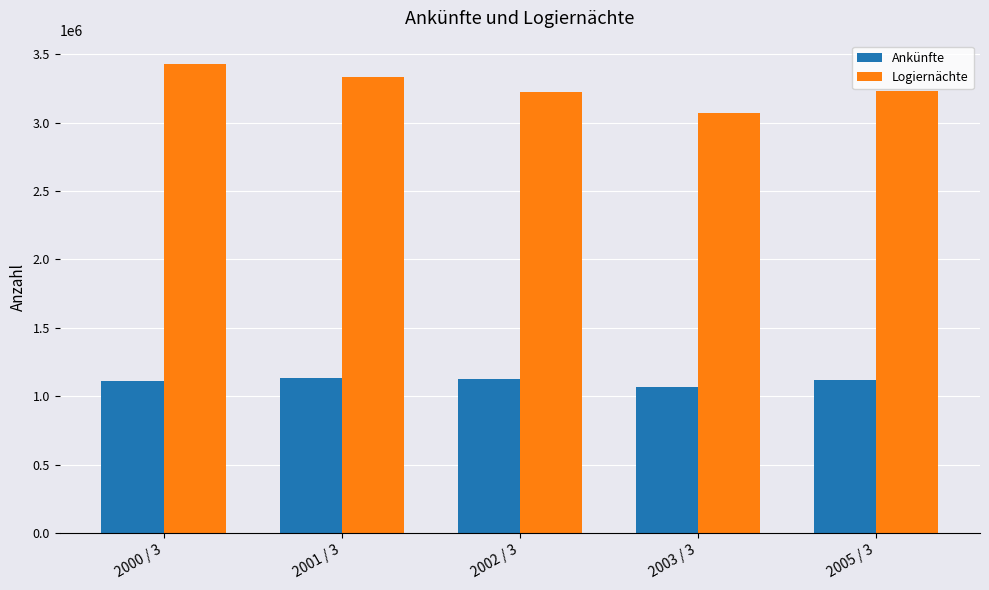

The value of Ankünfte at 2000 / 3 is 1114300. True or false?

True